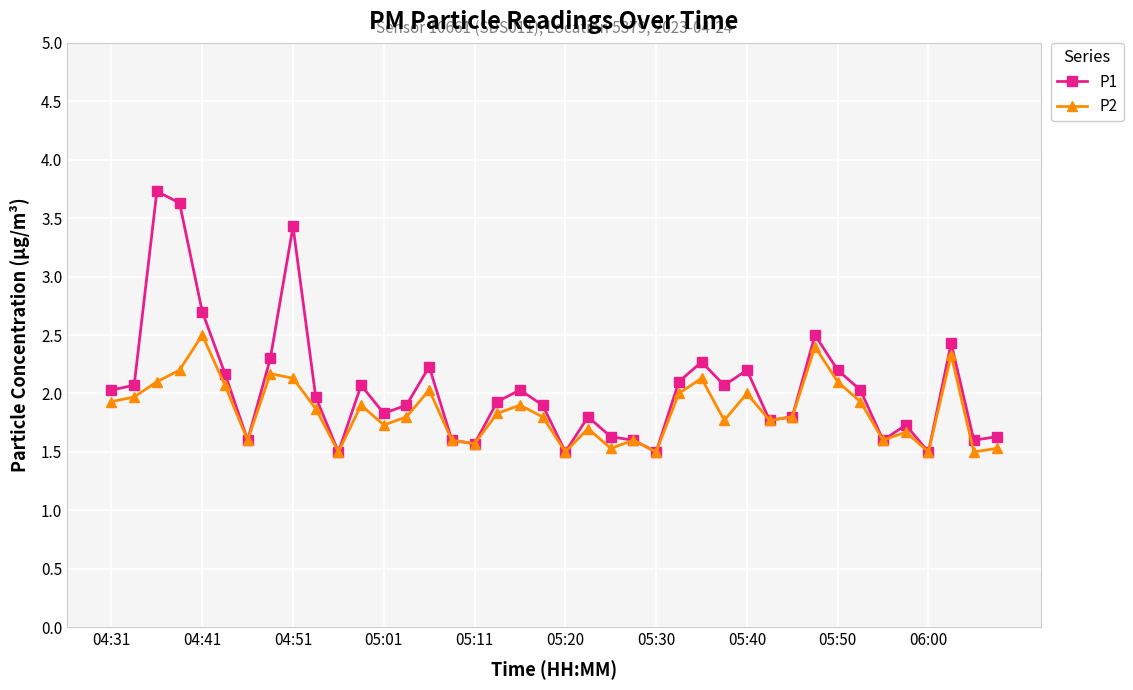

Reading left to right, transcribe all the data shown in this chart.

P1: 2.0	2.1	3.7	3.6	2.7	2.2	1.6	2.3	3.4	2.0	1.5	2.1	1.8	1.9	2.2	1.6	1.6	1.9	2.0	1.9	1.5	1.8	1.6	1.6	1.5	2.1	2.3	2.1	2.2	1.8	1.8	2.5	2.2	2.0	1.6	1.7	1.5	2.4	1.6	1.6
P2: 1.9	2.0	2.1	2.2	2.5	2.1	1.6	2.2	2.1	1.9	1.5	1.9	1.7	1.8	2.0	1.6	1.6	1.8	1.9	1.8	1.5	1.7	1.5	1.6	1.5	2.0	2.1	1.8	2.0	1.8	1.8	2.4	2.1	1.9	1.6	1.7	1.5	2.3	1.5	1.5